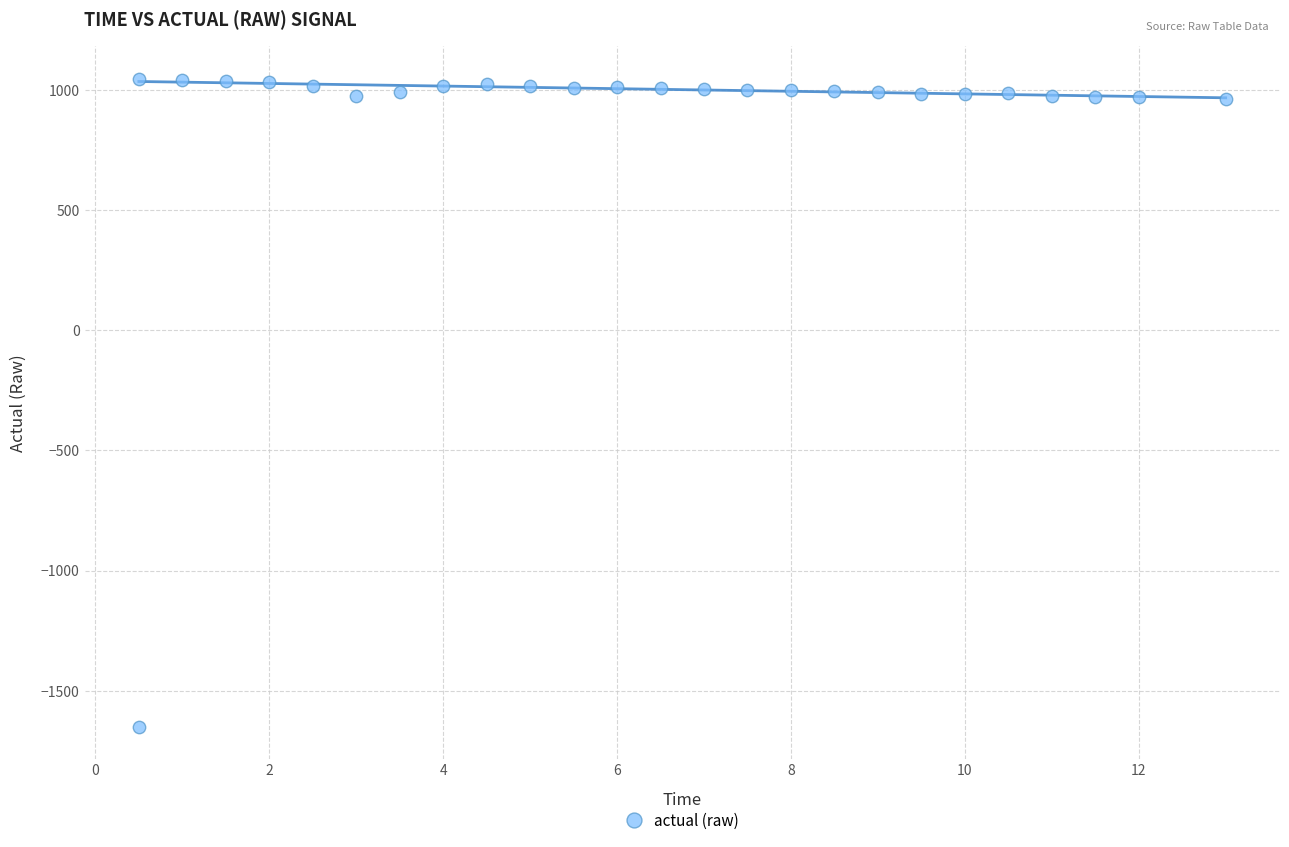

What is the range of X values (max minus min)?

12.5